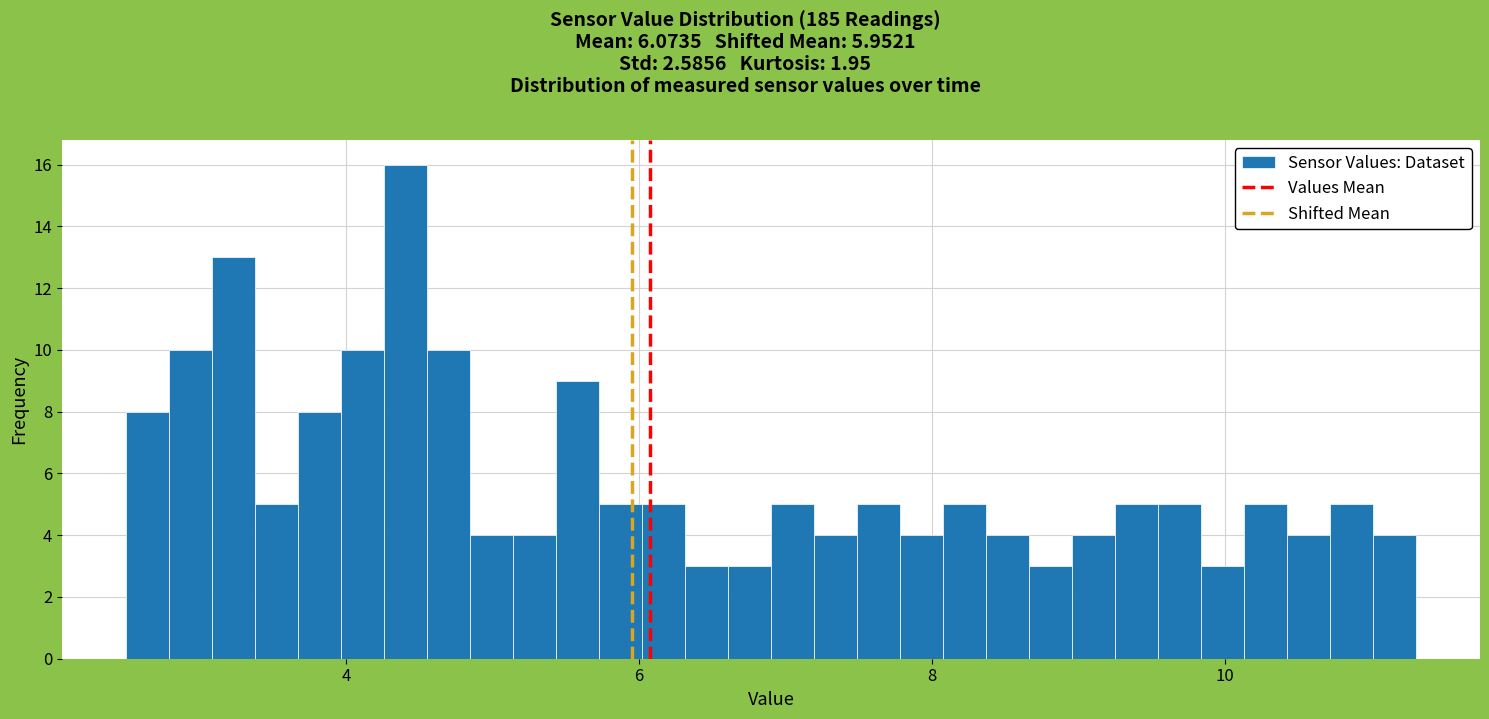

Read against the x-axis, roughly where is the centre of the tallest bar?

4.4